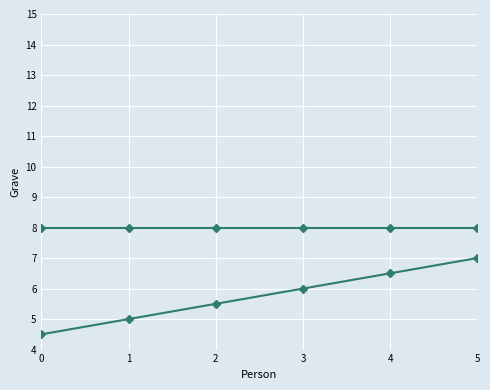

Read the Grave (trend) value at 0.

4.5